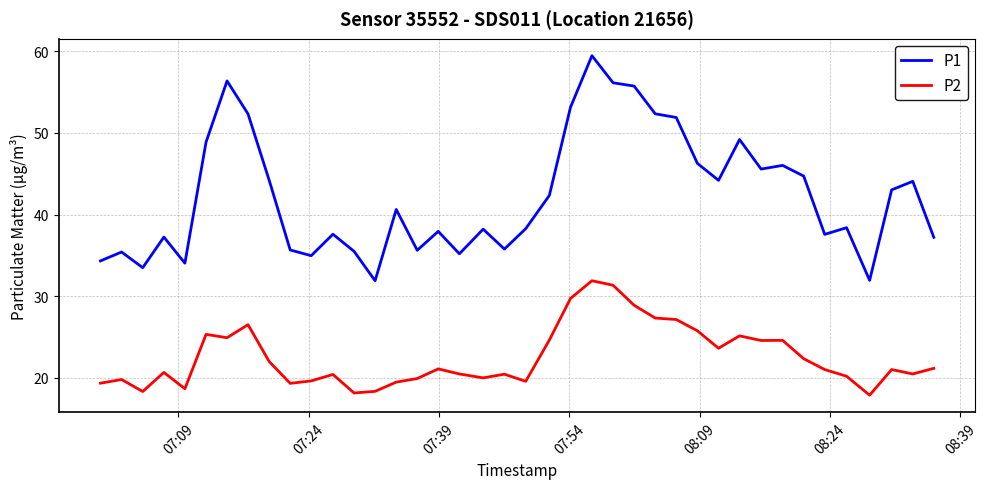

Does the chart display data point markers on the line(s)?

No